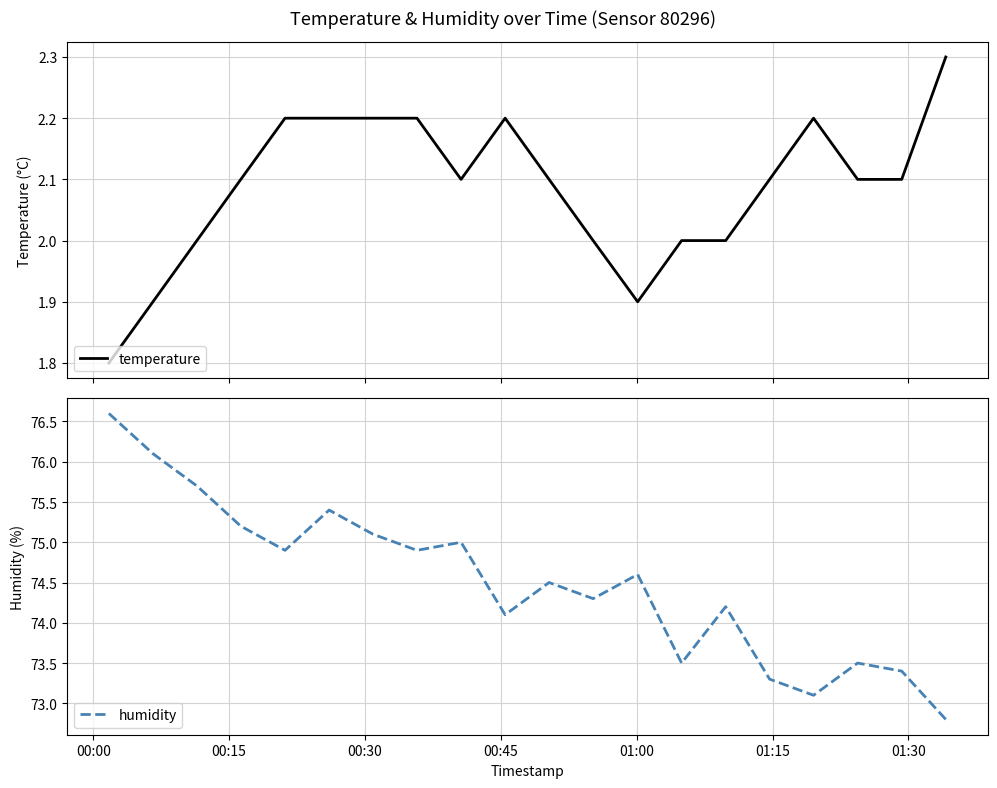

At which category is the sum across all series the highest?

00:00